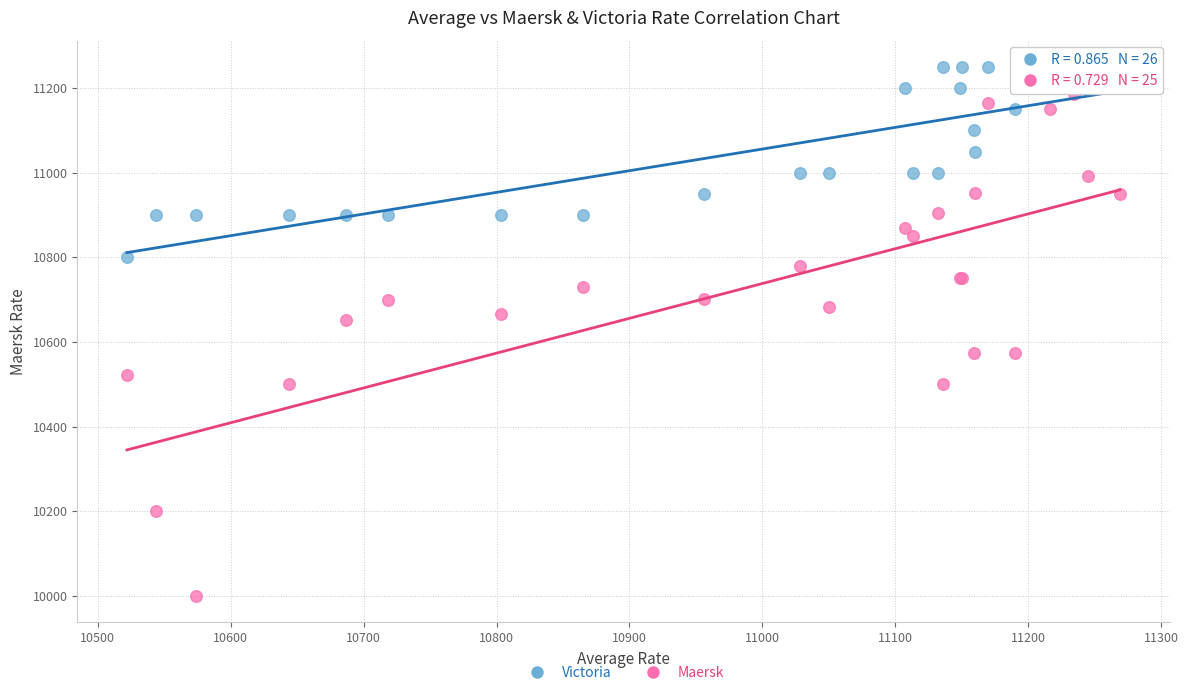

Which series reaches the maximum Y coordinate?

Victoria